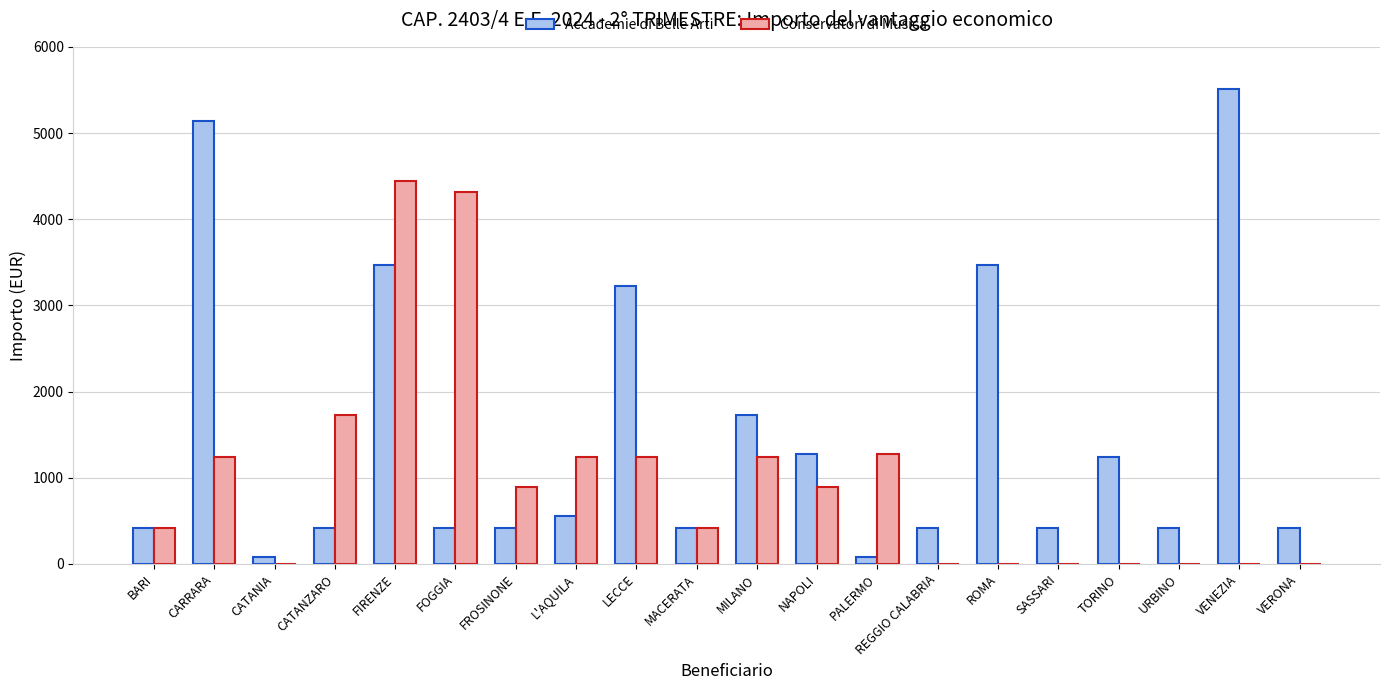

What is the sum of the Accademie di Belle Arti values at LECCE and MILANO?

4949